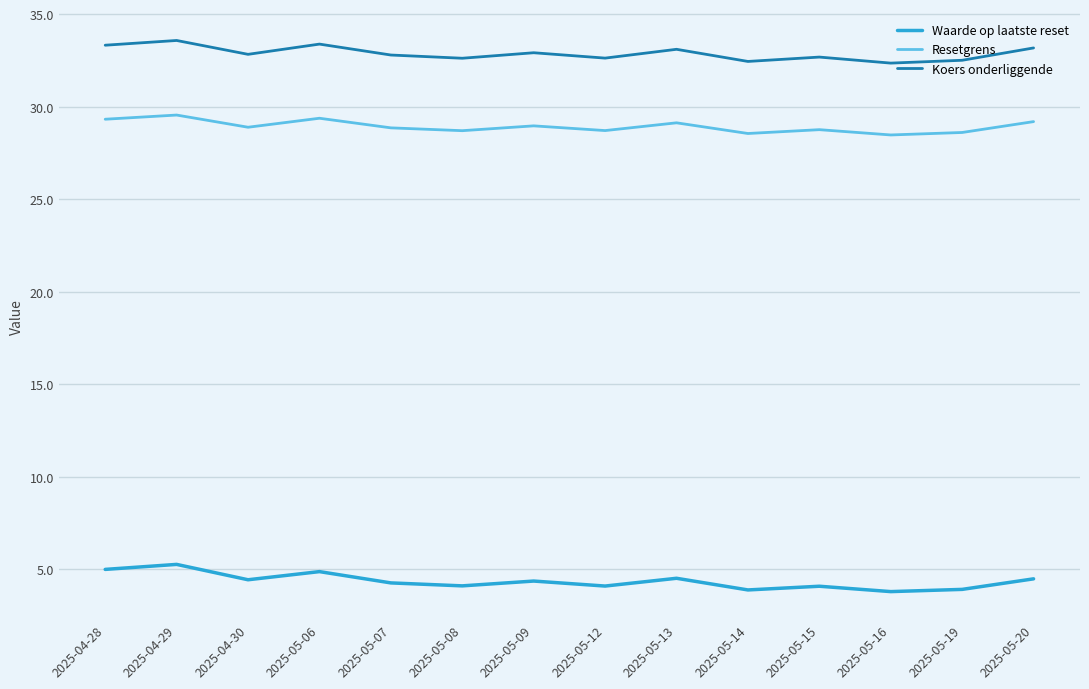

True or false: Koers onderliggende and Waarde op laatste reset cross at least once.

False